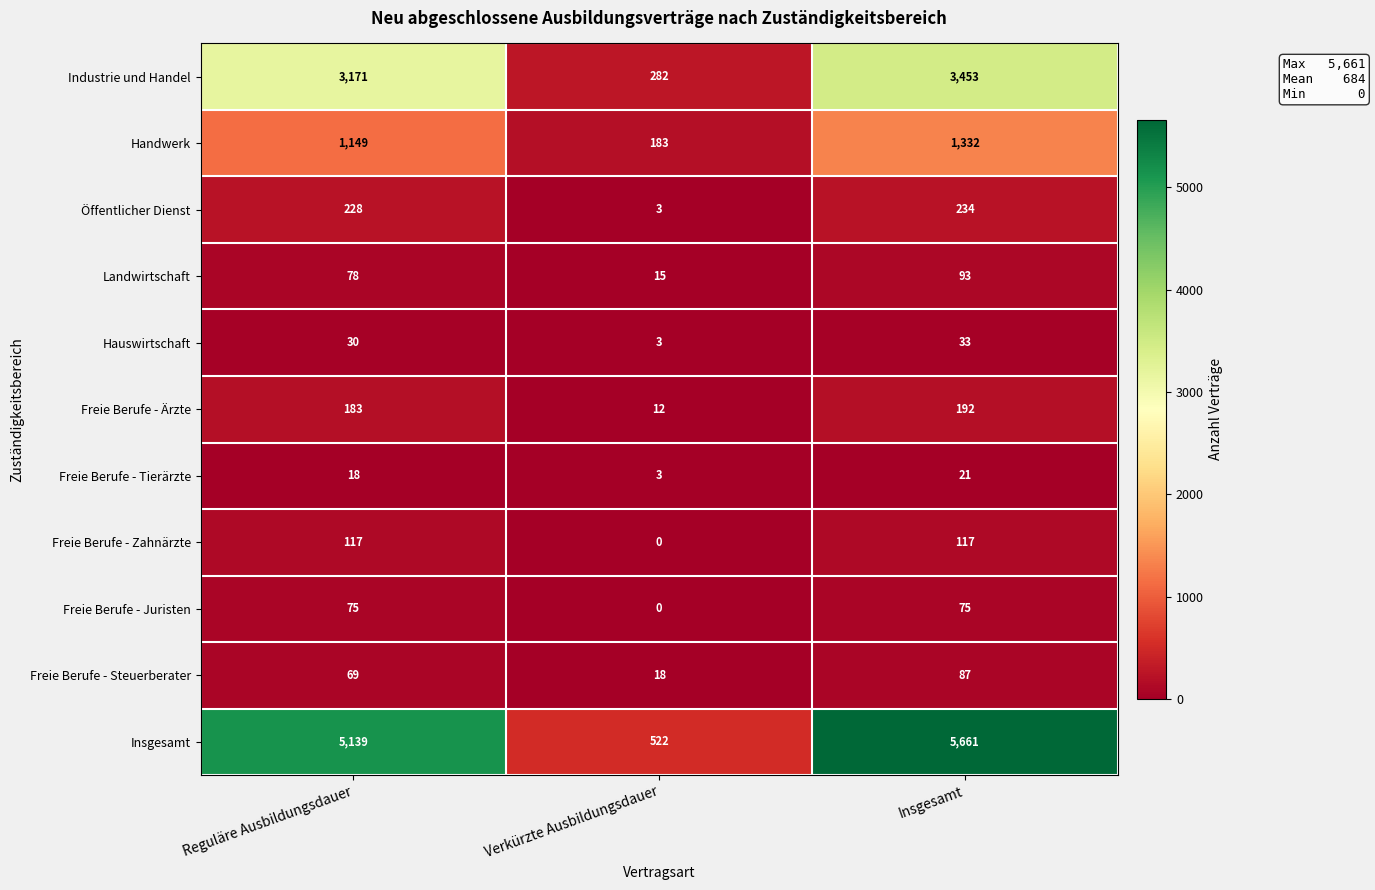

What is the highest value of the Öffentlicher Dienst series?

234